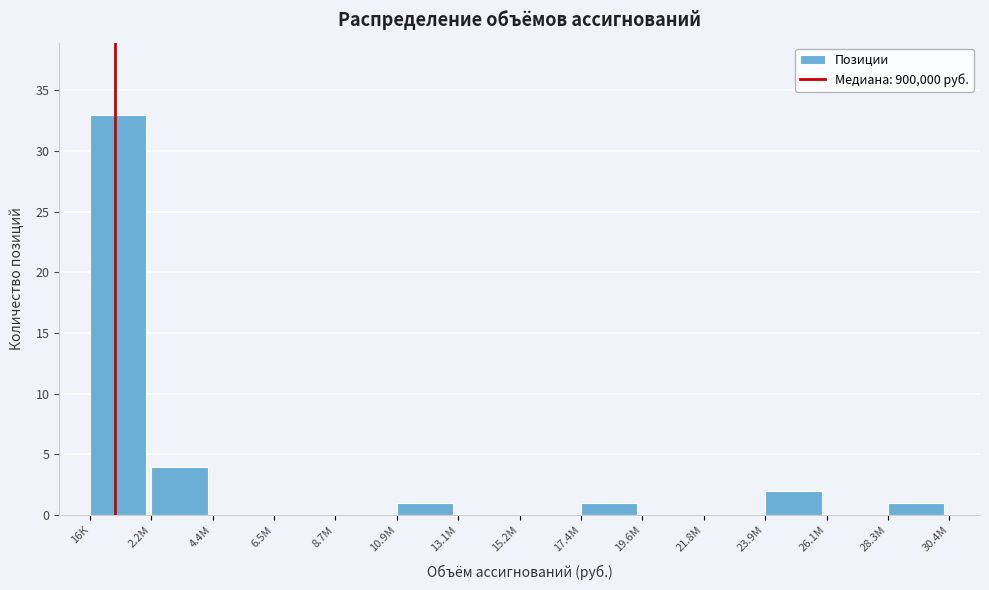

Reading left to right, what are all the values shown in this chart?

16К=33	2.2М=4	4.4М=0	6.5М=0	8.7М=0	10.9М=1	13.1М=0	15.2М=0	17.4М=1	19.6М=0	21.8М=0	23.9М=2	26.1М=0	28.3М=1